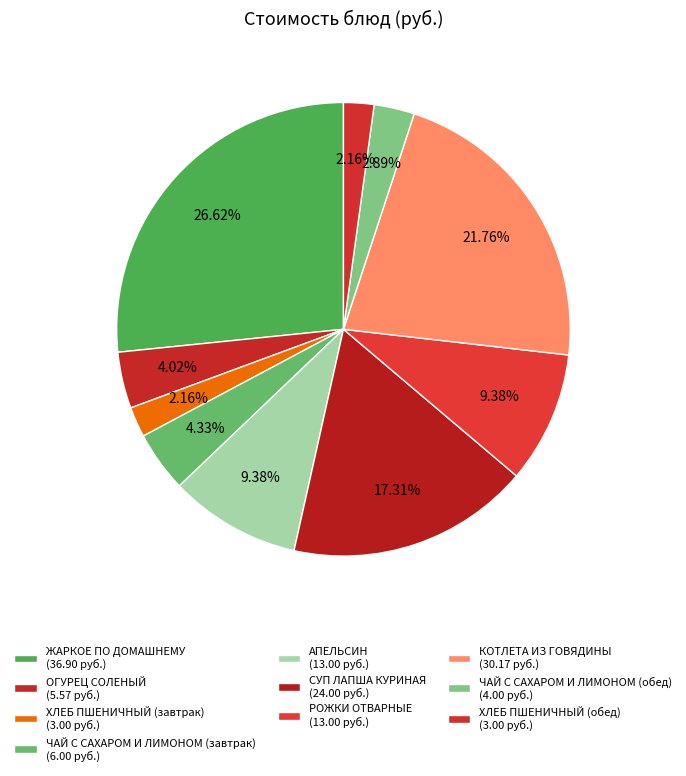

How many segments does this pie chart have?

10